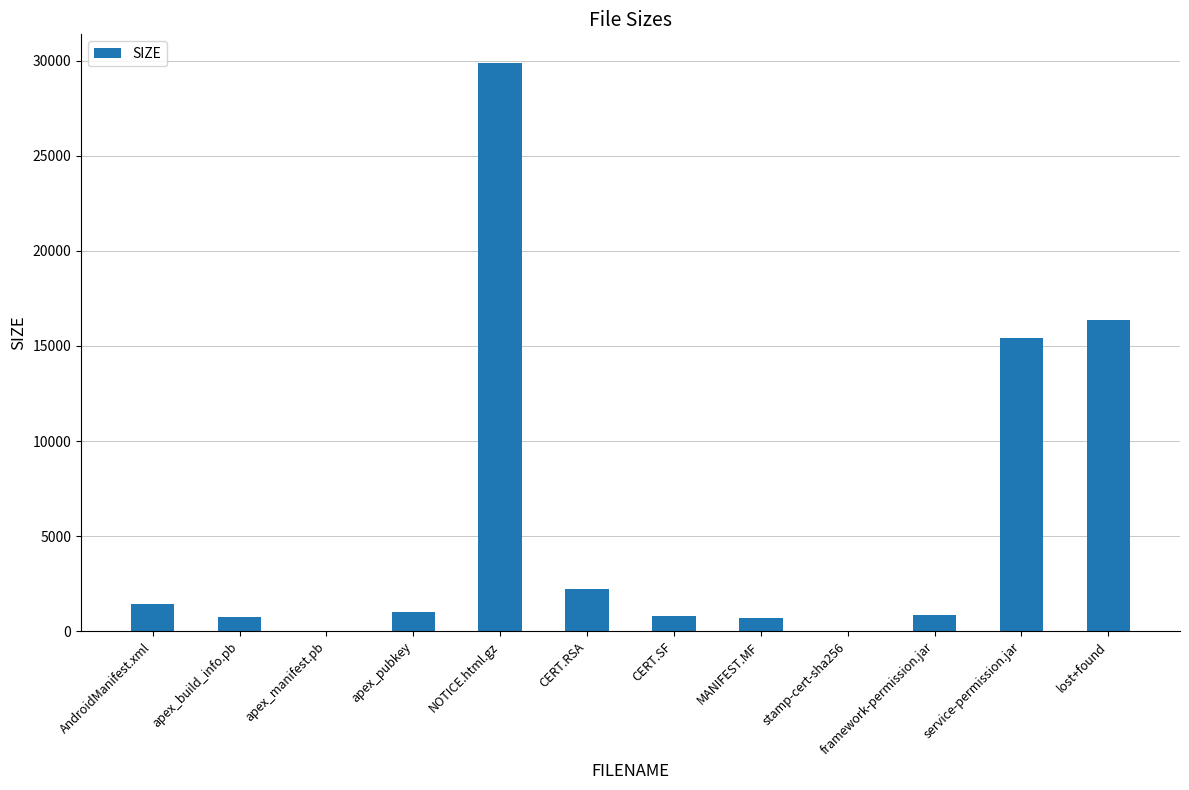

Approximately how many times larger is the value at service-permission.jar compared to lost+found?

0.9